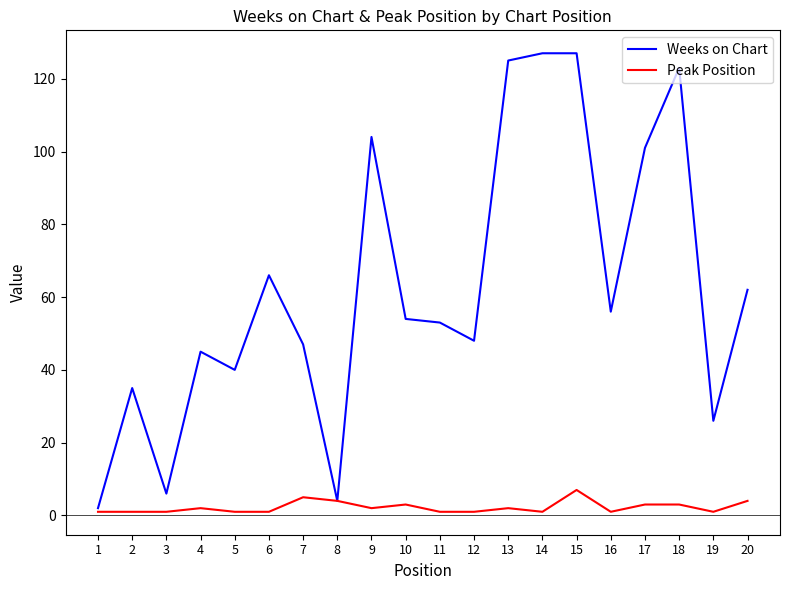

At 12, list the series in order from smallest to largest.

Peak Position, Weeks on Chart